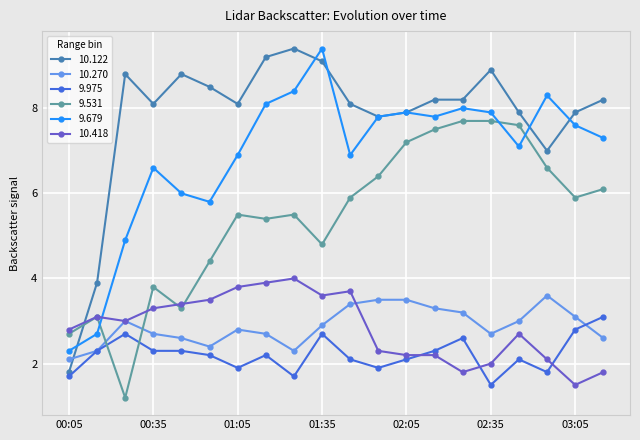

Count the number of categories in the chart.

20